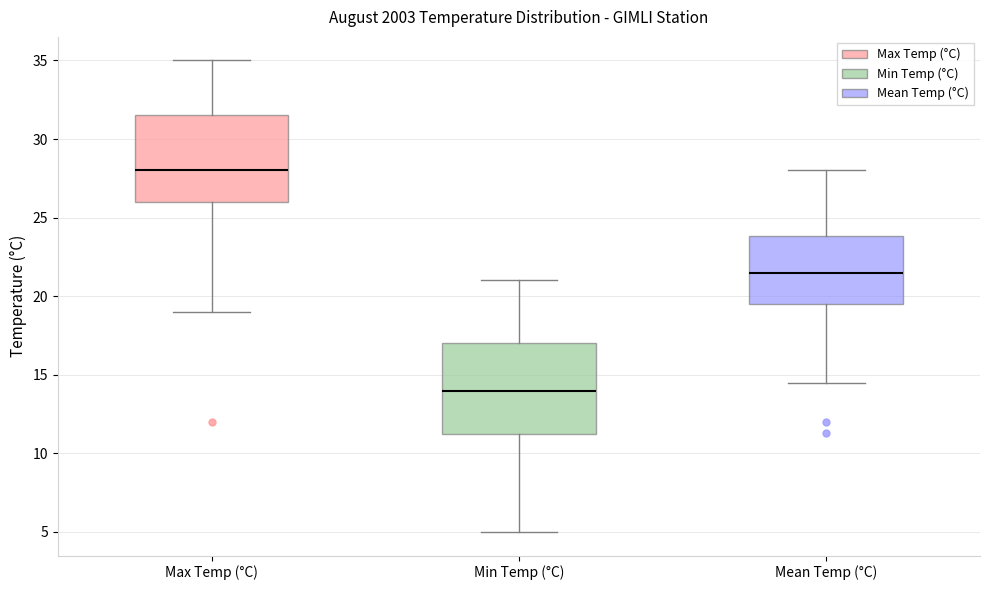

Where does the median line of the box for Mean Temp (°C) sit on the y-axis? The values are not printed on the chart, so give them approximately, as read against the axis.

21.5